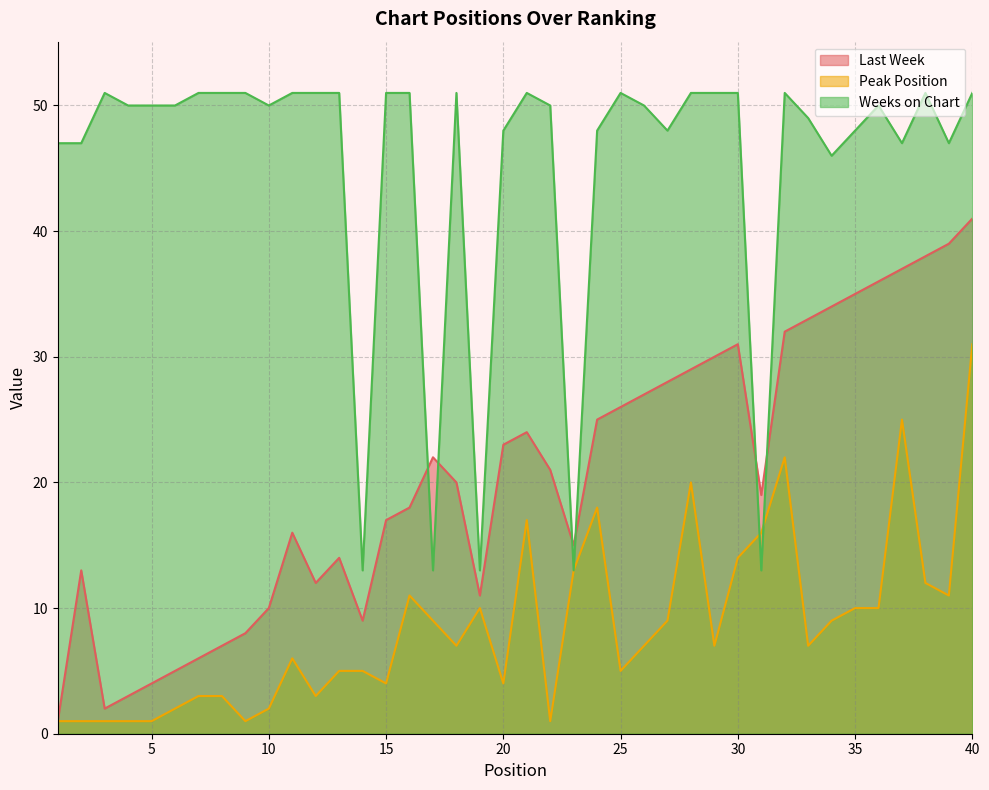

True or false: Peak Position and Last Week intersect in this chart.

False